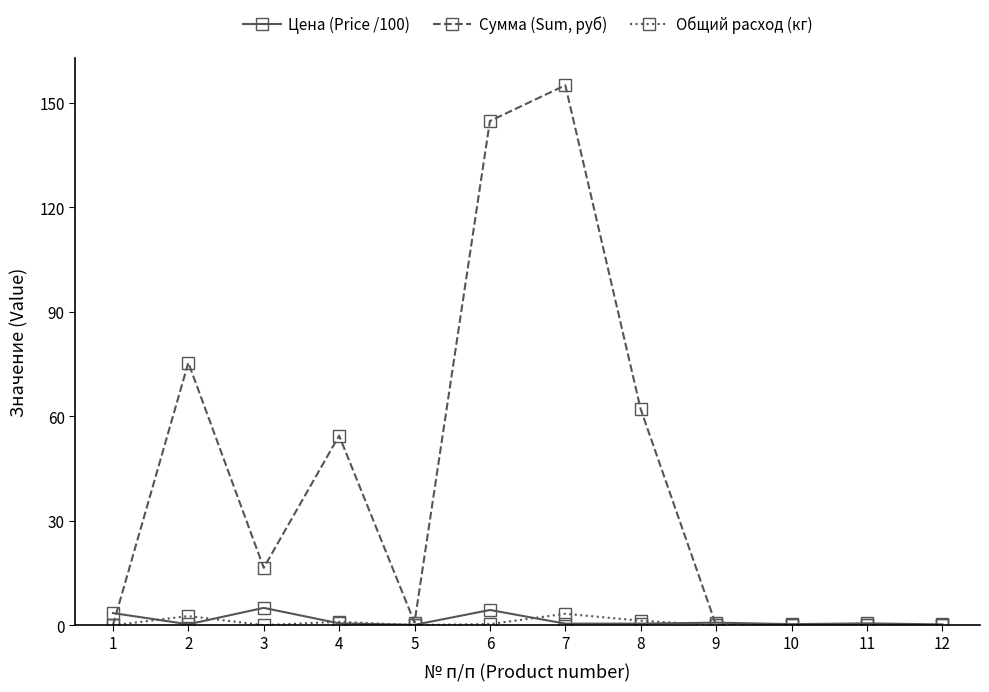

Is it true that Общий расход (кг) equals 1.0 at 4?

True